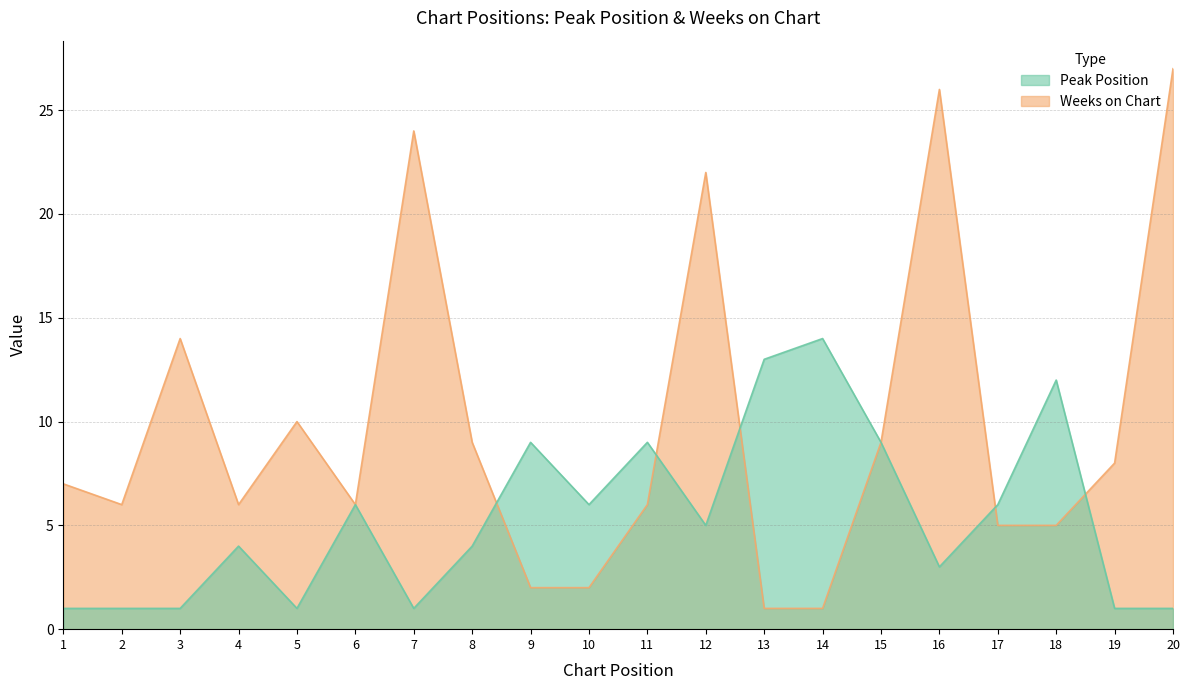

The value of Peak Position at 7 is 1. True or false?

True